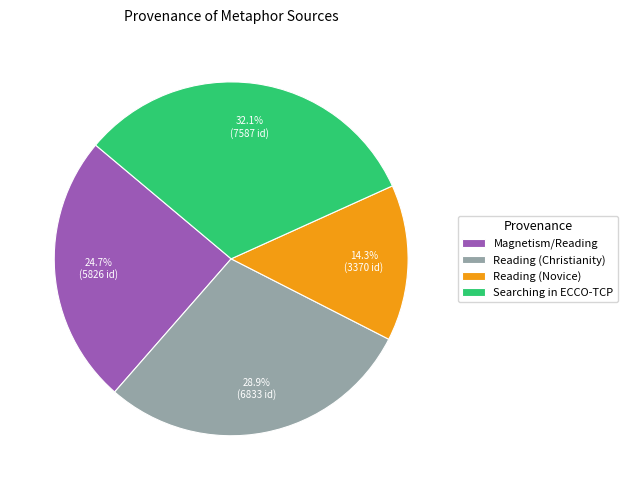

To the nearest percent, what is the average slice percentage?

25%